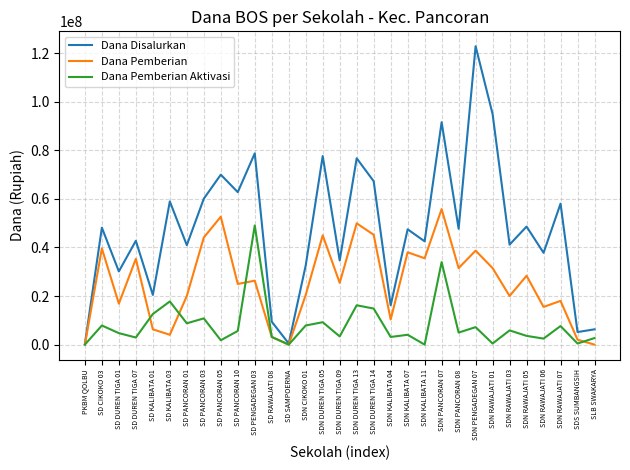

At which label does Dana Pemberian Aktivasi reach its peak?

SD PENGADEGAN 03